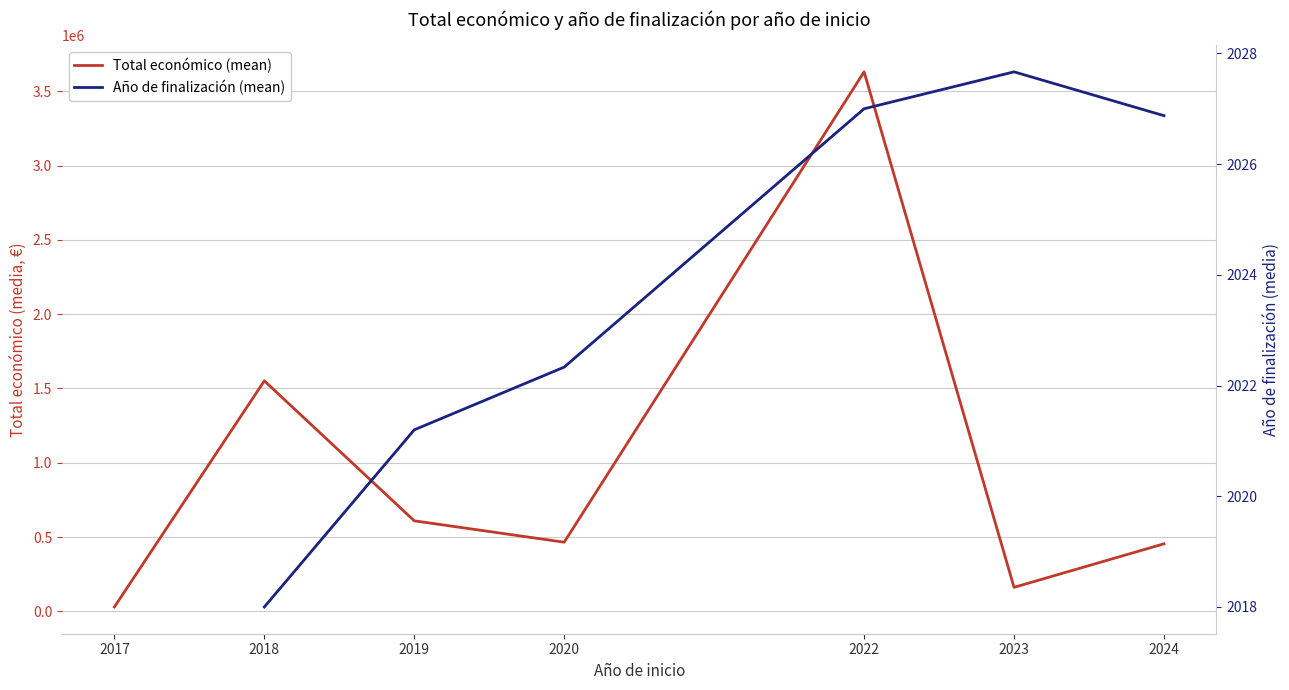

Is it true that Año de finalización (mean) equals 898.1 at 2024?

False